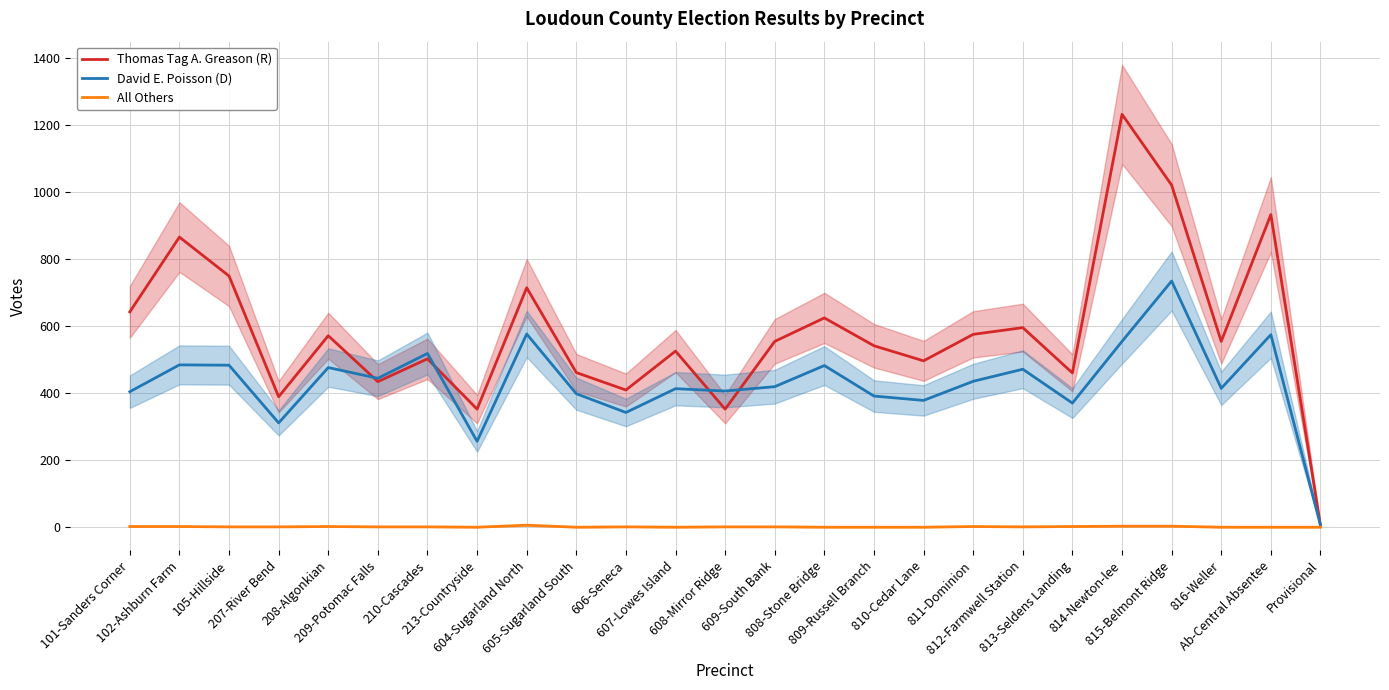

What is the label of the 23rd point from the left?

816-Weller